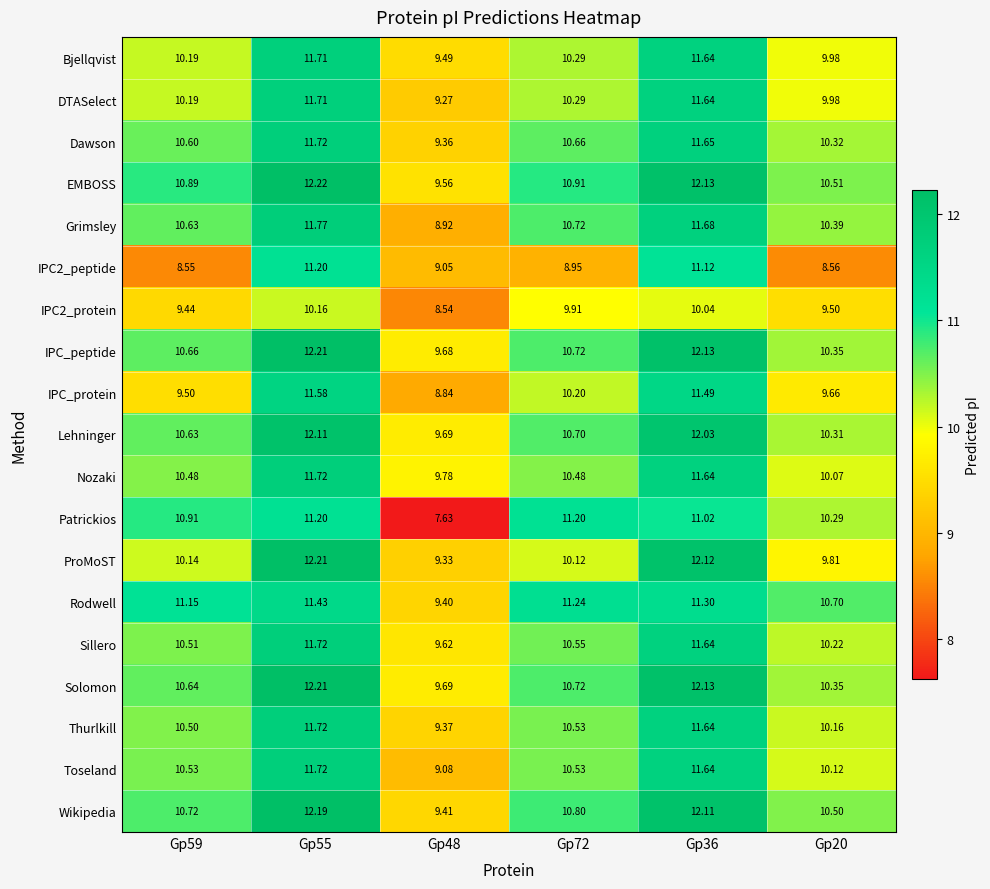

Is the value of Dawson at Gp72 greater than the value of IPC_protein at Gp55?

No